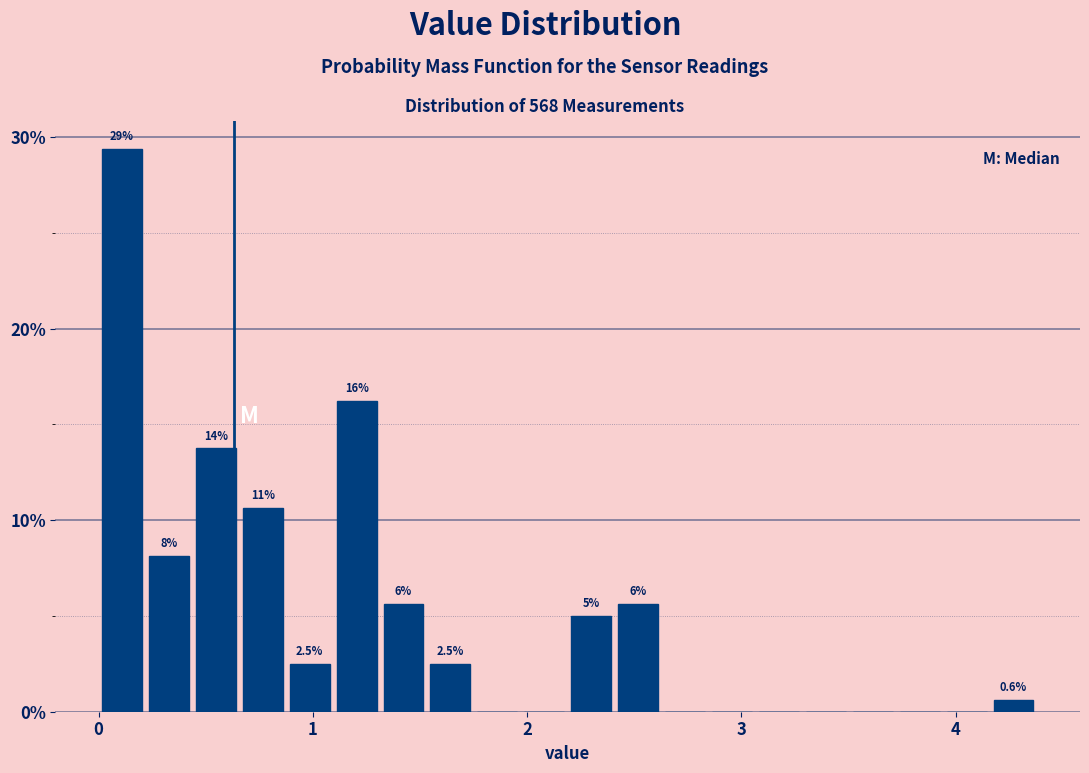

Around what value on the x-axis is the tallest bar? Give the approximate position of its centre, as read against the axis.

0.1